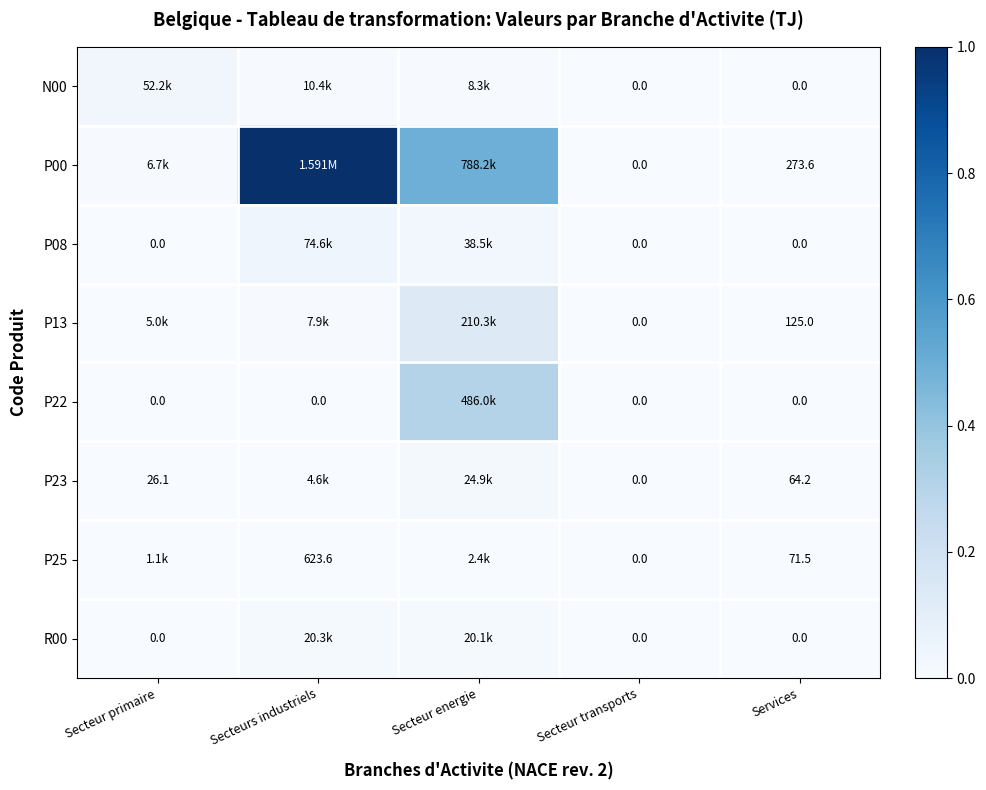

Which series changed the most between Secteur primaire and Services?

N00